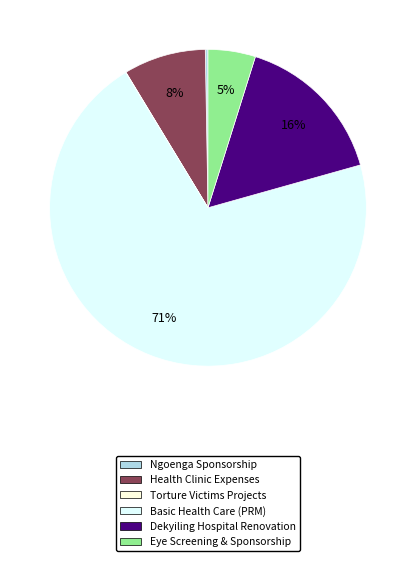

The Dekyiling Hospital Renovation slice represents 1% of the pie. True or false?

False